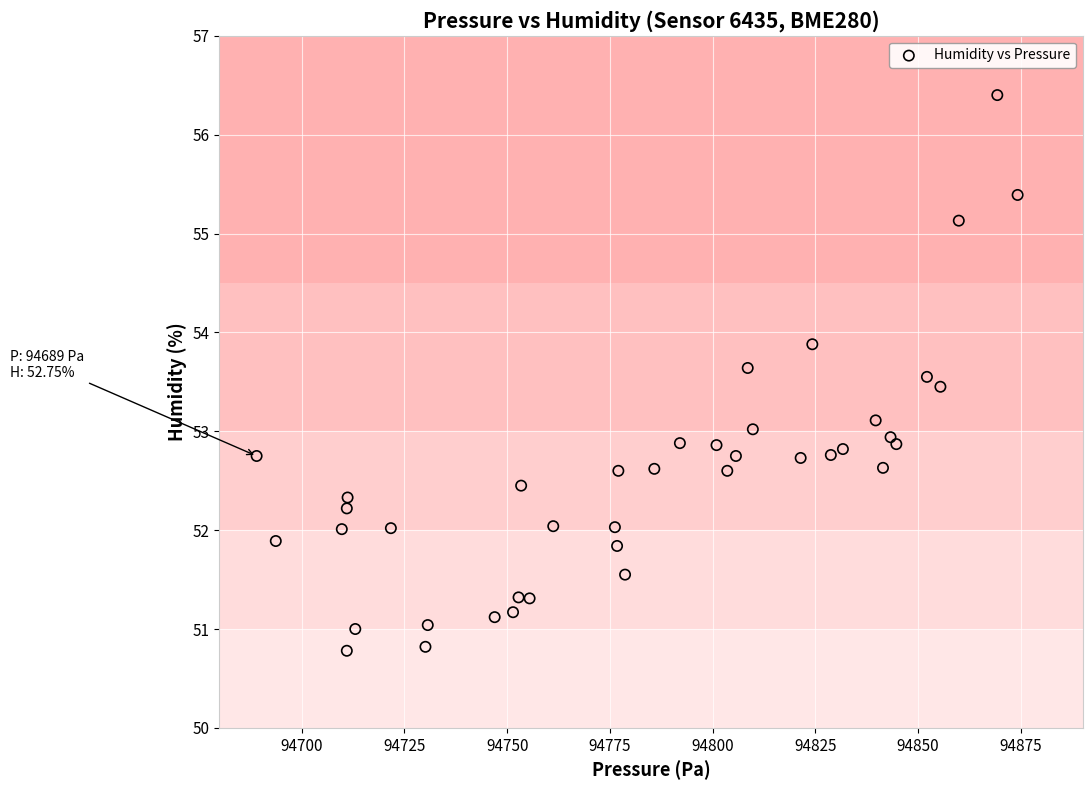

What is the range of Y values (max minus min)?

5.6